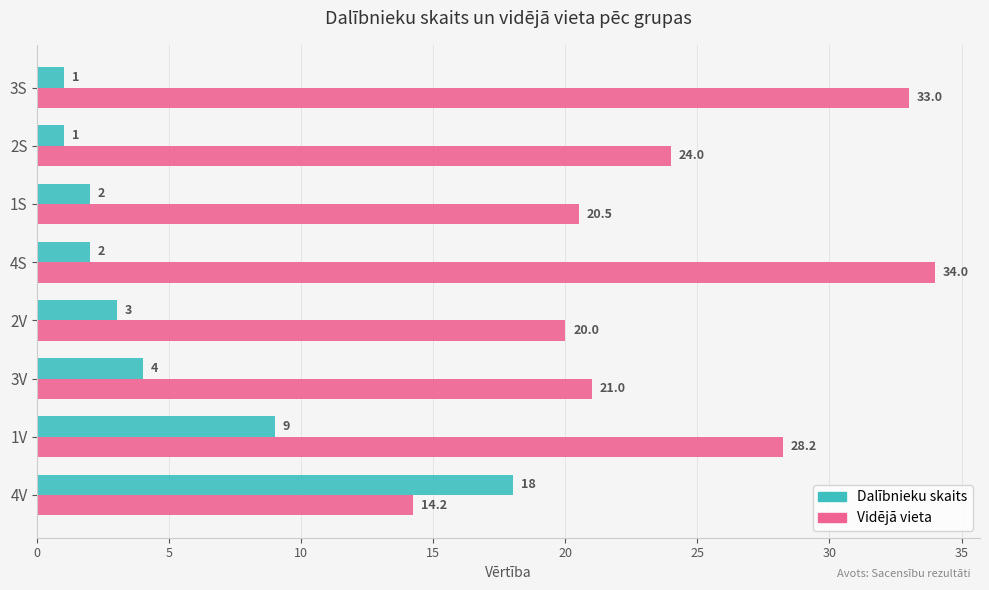

What is the difference between the second highest and second lowest values in the Dalībnieku skaits series?

8.0